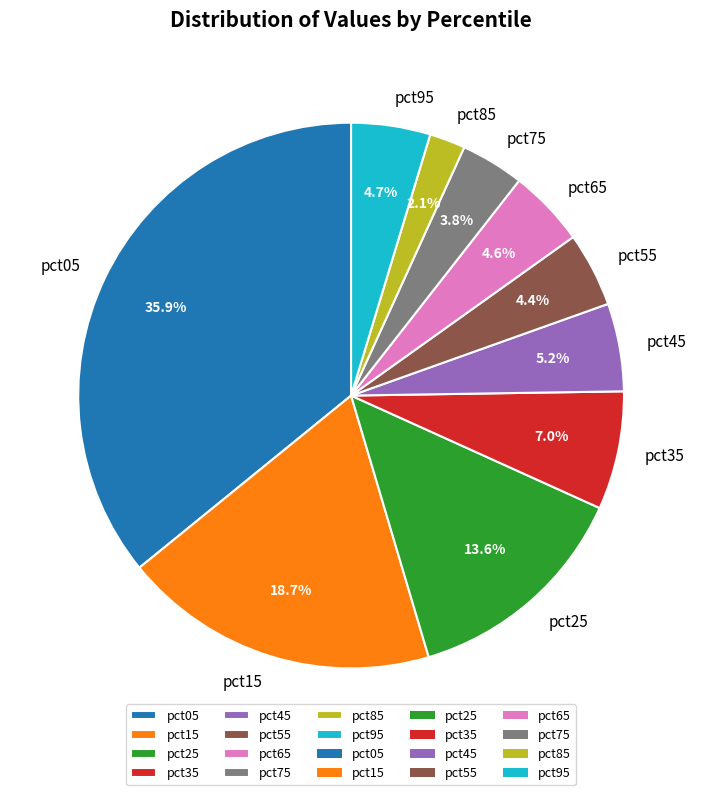

Is it true that pct55 is 4% of the pie?

True